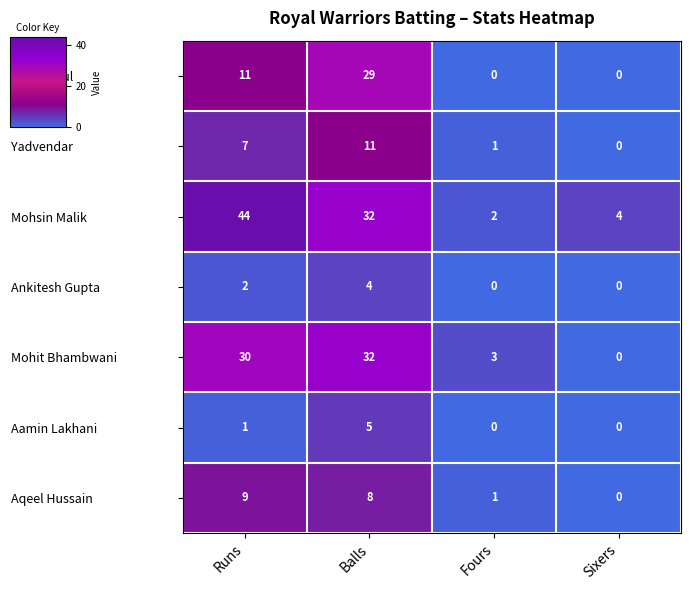

Which series has the largest range (max minus min)?

Mohsin Malik